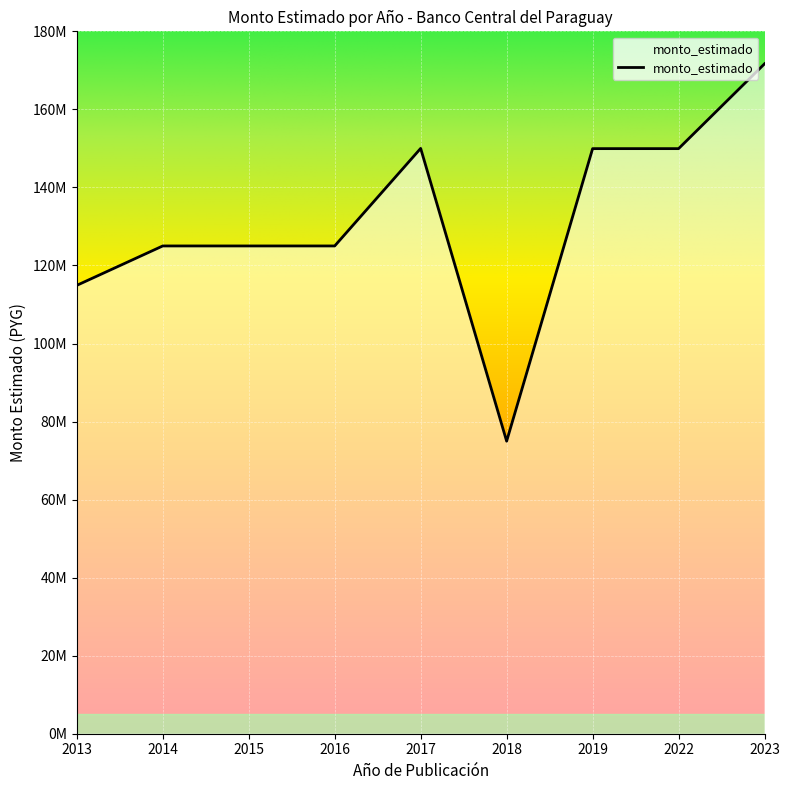

List the labels in order of value, smallest first.

2018, 2013, 2014, 2015, 2016, 2019, 2022, 2017, 2023